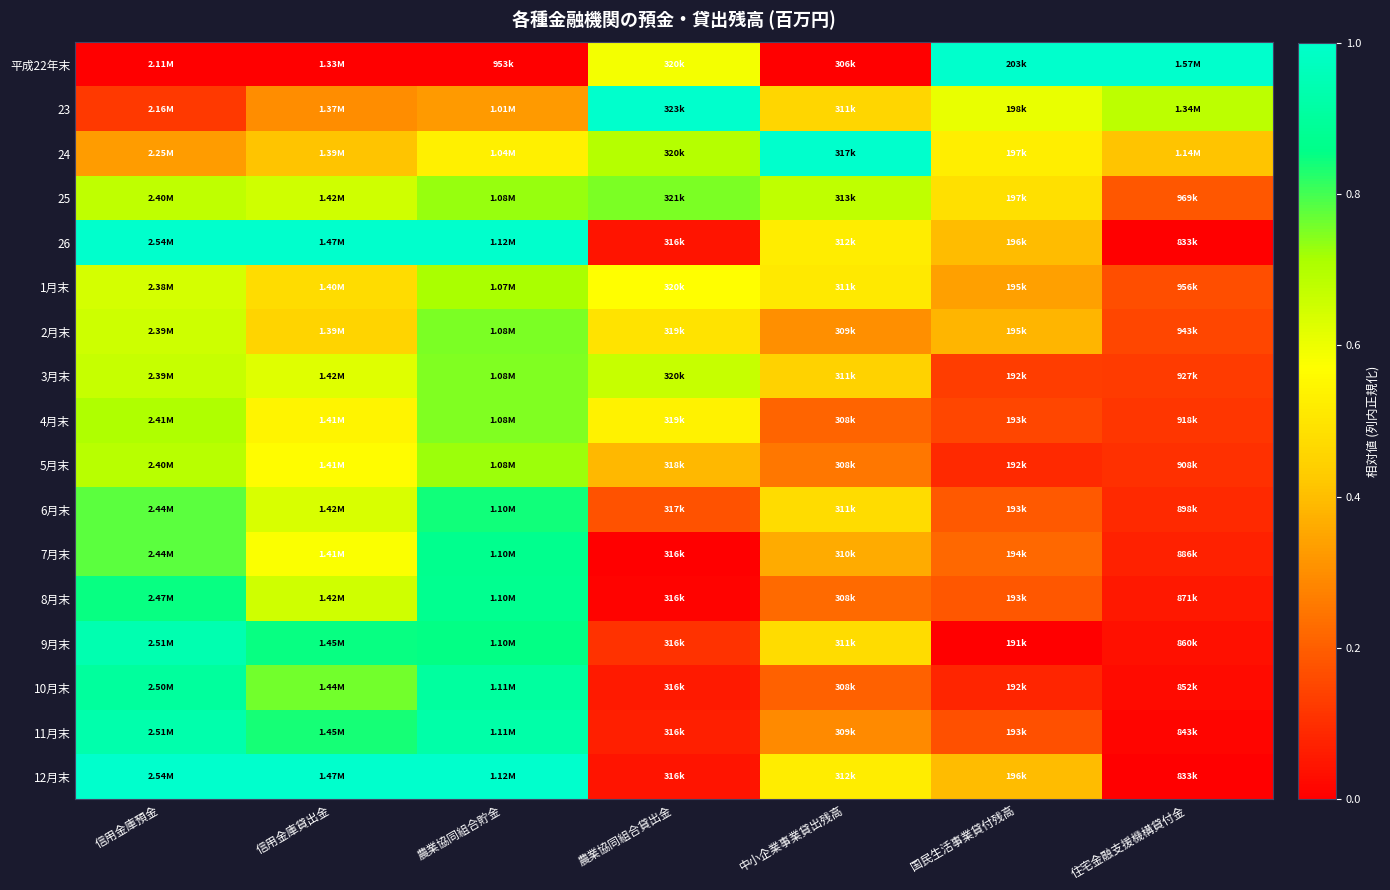

Reading left to right, what are all the values shown in this chart?

平成22年末: 信用金庫預金=0.0	信用金庫貸出金=0.0	農業協同組合貯金=0.0	農業協同組合貸出金=0.6	中小企業事業貸出残高=0.0	国民生活事業貸付残高=1.0	住宅金融支援機構貸付金=1.0
23: 信用金庫預金=0.1	信用金庫貸出金=0.3	農業協同組合貯金=0.3	農業協同組合貸出金=1.0	中小企業事業貸出残高=0.5	国民生活事業貸付残高=0.6	住宅金融支援機構貸付金=0.7
24: 信用金庫預金=0.3	信用金庫貸出金=0.4	農業協同組合貯金=0.5	農業協同組合貸出金=0.7	中小企業事業貸出残高=1.0	国民生活事業貸付残高=0.5	住宅金融支援機構貸付金=0.4
25: 信用金庫預金=0.7	信用金庫貸出金=0.7	農業協同組合貯金=0.7	農業協同組合貸出金=0.8	中小企業事業貸出残高=0.7	国民生活事業貸付残高=0.5	住宅金融支援機構貸付金=0.2
26: 信用金庫預金=1.0	信用金庫貸出金=1.0	農業協同組合貯金=1.0	農業協同組合貸出金=0.0	中小企業事業貸出残高=0.5	国民生活事業貸付残高=0.4	住宅金融支援機構貸付金=0.0
1月末: 信用金庫預金=0.6	信用金庫貸出金=0.5	農業協同組合貯金=0.7	農業協同組合貸出金=0.6	中小企業事業貸出残高=0.5	国民生活事業貸付残高=0.3	住宅金融支援機構貸付金=0.2
2月末: 信用金庫預金=0.7	信用金庫貸出金=0.5	農業協同組合貯金=0.8	農業協同組合貸出金=0.5	中小企業事業貸出残高=0.3	国民生活事業貸付残高=0.4	住宅金融支援機構貸付金=0.1
3月末: 信用金庫預金=0.7	信用金庫貸出金=0.6	農業協同組合貯金=0.7	農業協同組合貸出金=0.7	中小企業事業貸出残高=0.4	国民生活事業貸付残高=0.1	住宅金融支援機構貸付金=0.1
4月末: 信用金庫預金=0.7	信用金庫貸出金=0.5	農業協同組合貯金=0.7	農業協同組合貸出金=0.5	中小企業事業貸出残高=0.2	国民生活事業貸付残高=0.1	住宅金融支援機構貸付金=0.1
5月末: 信用金庫預金=0.7	信用金庫貸出金=0.6	農業協同組合貯金=0.7	農業協同組合貸出金=0.4	中小企業事業貸出残高=0.3	国民生活事業貸付残高=0.1	住宅金融支援機構貸付金=0.1
6月末: 信用金庫預金=0.8	信用金庫貸出金=0.6	農業協同組合貯金=0.8	農業協同組合貸出金=0.2	中小企業事業貸出残高=0.5	国民生活事業貸付残高=0.2	住宅金融支援機構貸付金=0.1
7月末: 信用金庫預金=0.8	信用金庫貸出金=0.6	農業協同組合貯金=0.9	農業協同組合貸出金=0.0	中小企業事業貸出残高=0.4	国民生活事業貸付残高=0.2	住宅金融支援機構貸付金=0.1
8月末: 信用金庫預金=0.8	信用金庫貸出金=0.7	農業協同組合貯金=0.9	農業協同組合貸出金=0.0	中小企業事業貸出残高=0.2	国民生活事業貸付残高=0.2	住宅金融支援機構貸付金=0.1
9月末: 信用金庫預金=0.9	信用金庫貸出金=0.9	農業協同組合貯金=0.9	農業協同組合貸出金=0.1	中小企業事業貸出残高=0.5	国民生活事業貸付残高=0.0	住宅金融支援機構貸付金=0.0
10月末: 信用金庫預金=0.9	信用金庫貸出金=0.8	農業協同組合貯金=0.9	農業協同組合貸出金=0.1	中小企業事業貸出残高=0.2	国民生活事業貸付残高=0.1	住宅金融支援機構貸付金=0.0
11月末: 信用金庫預金=0.9	信用金庫貸出金=0.8	農業協同組合貯金=0.9	農業協同組合貸出金=0.1	中小企業事業貸出残高=0.3	国民生活事業貸付残高=0.2	住宅金融支援機構貸付金=0.0
12月末: 信用金庫預金=1.0	信用金庫貸出金=1.0	農業協同組合貯金=1.0	農業協同組合貸出金=0.0	中小企業事業貸出残高=0.5	国民生活事業貸付残高=0.4	住宅金融支援機構貸付金=0.0